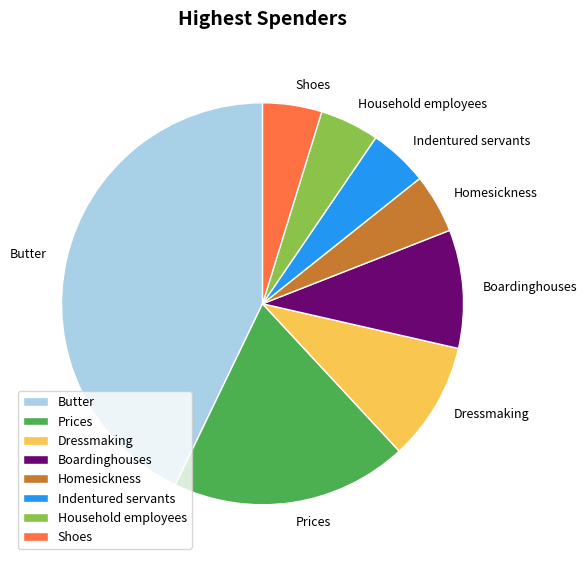

Which slice is the largest?

Butter